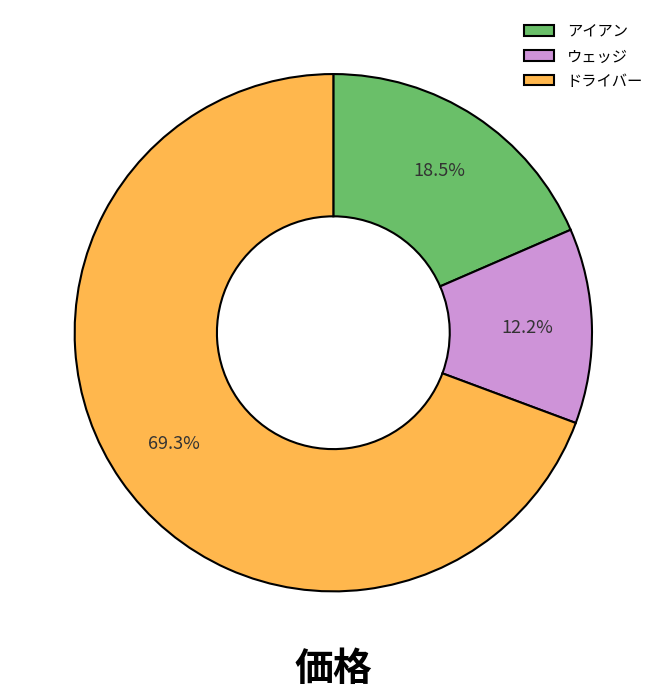

Is it true that ドライバー is 69% of the pie?

True